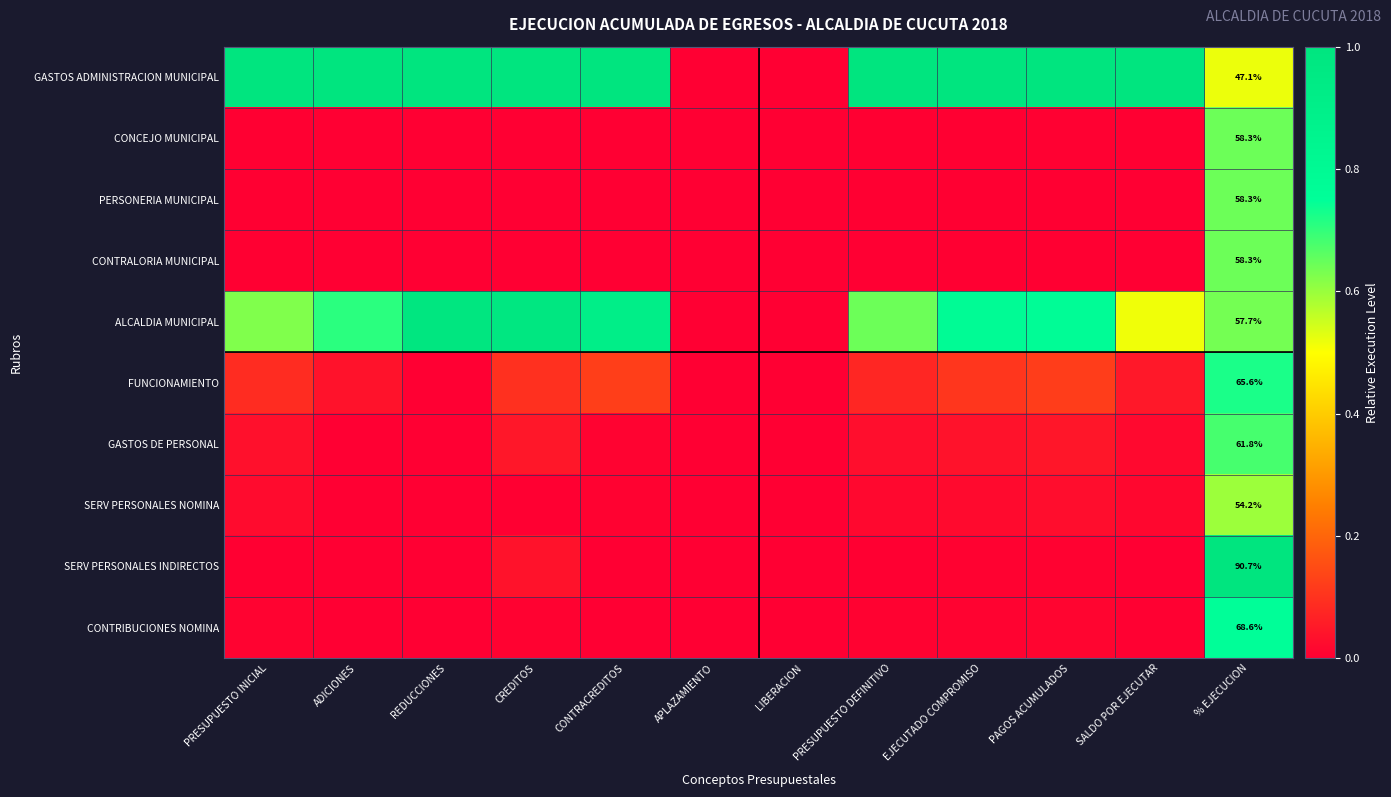

What is the approximate value of GASTOS ADMINISTRACION MUNICIPAL at CREDITOS?

1.0